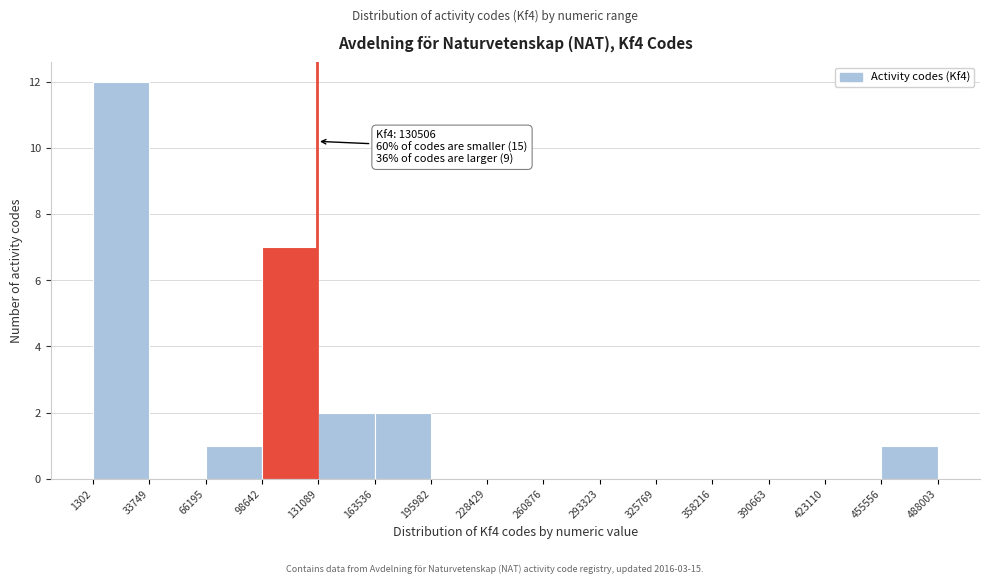

Which range on the x-axis has the tallest bar?

1302 to 33749